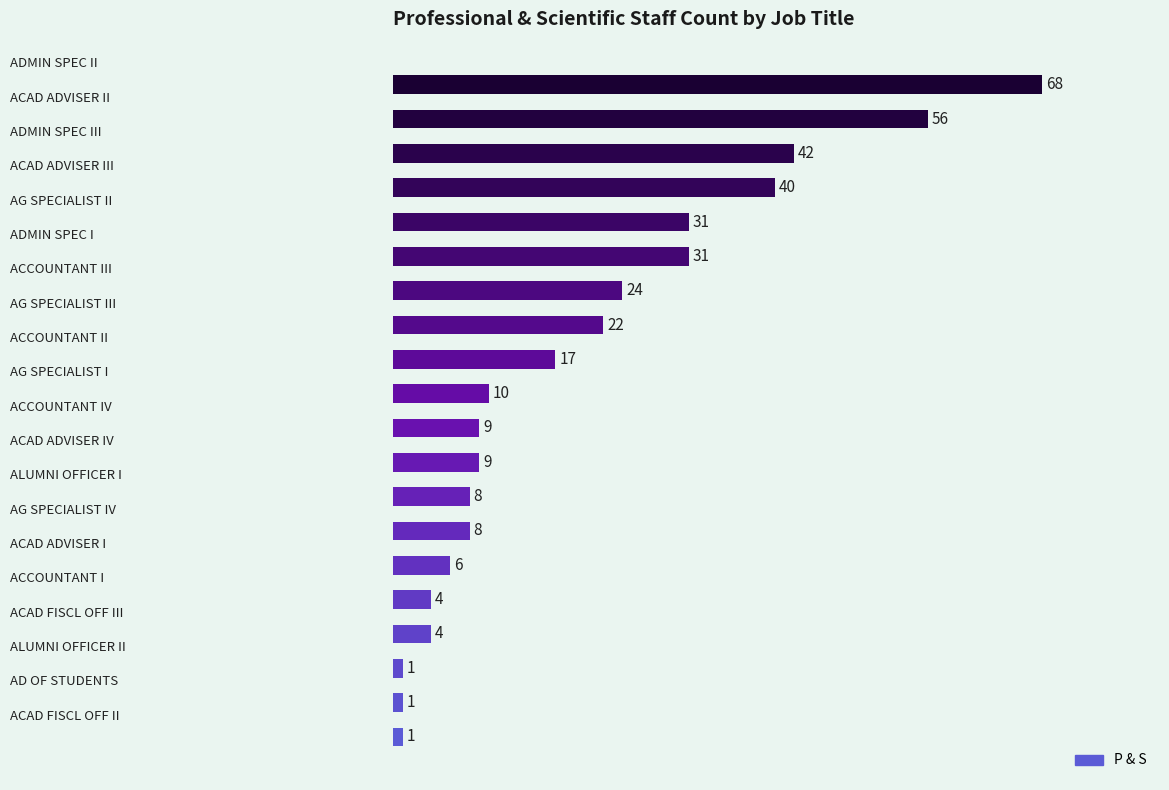

What is the difference between the maximum and second lowest values?

67